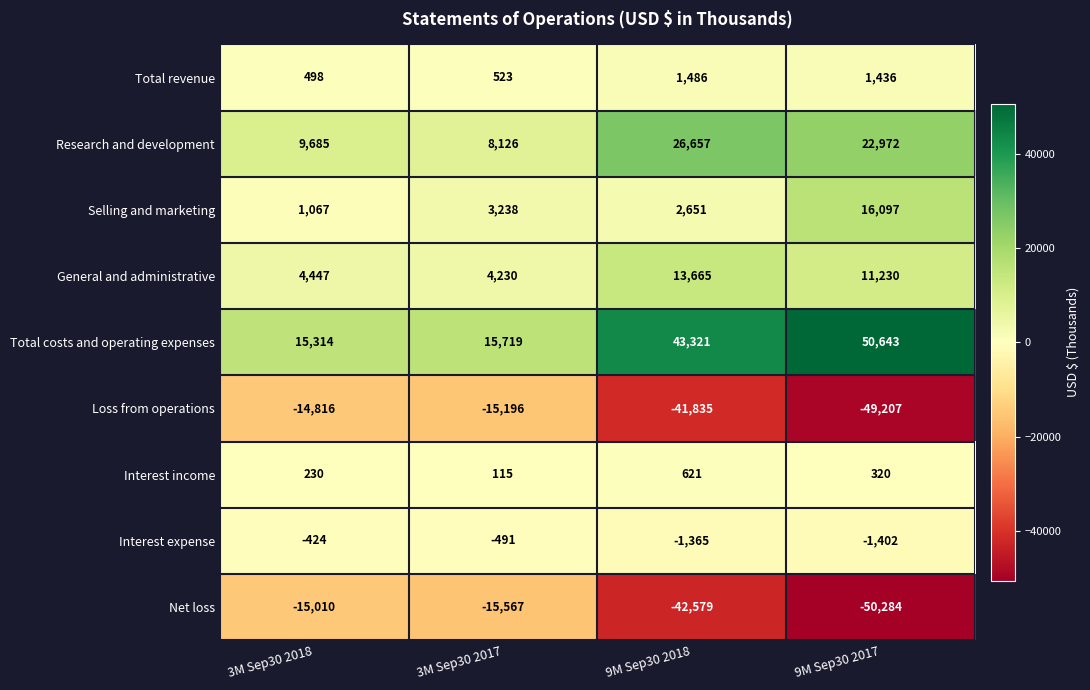

How many categories are shown in the chart?

4